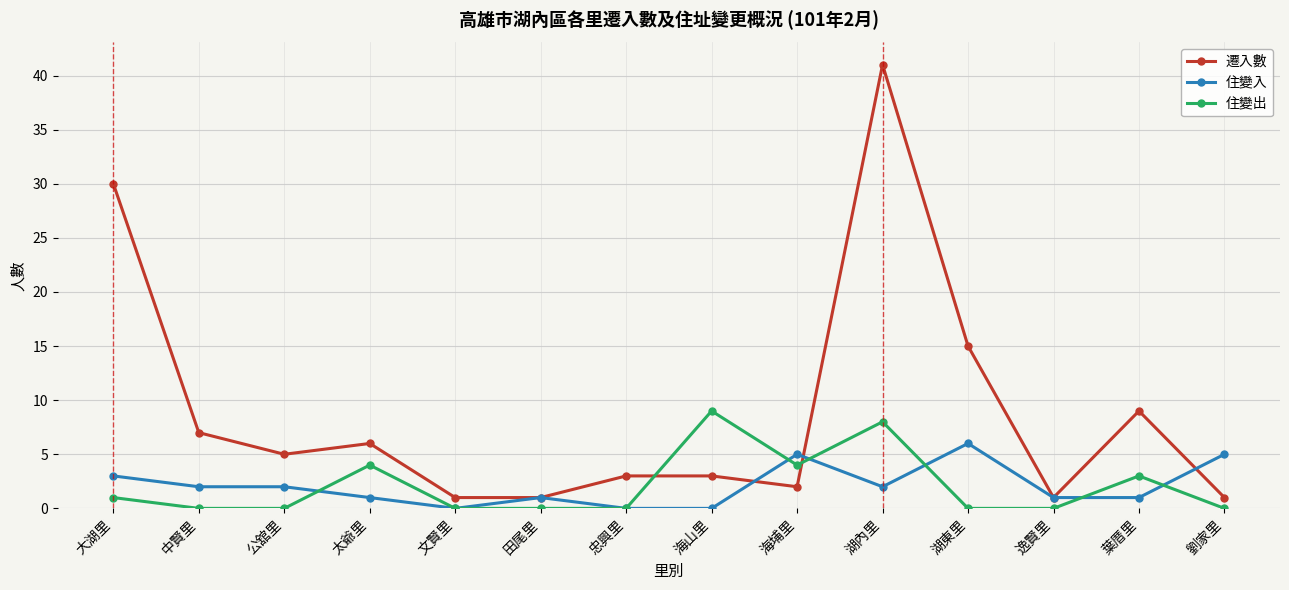

Where do 住變出 and 遷入數 first cross each other?

忠興里 and 海山里